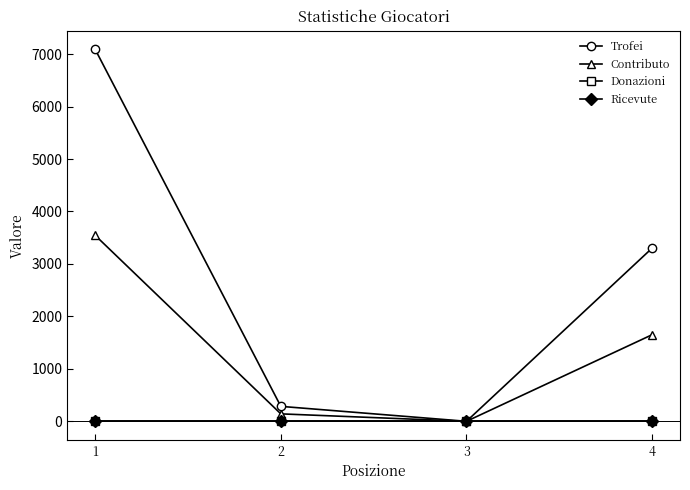

Does the chart have visible grid lines?

No